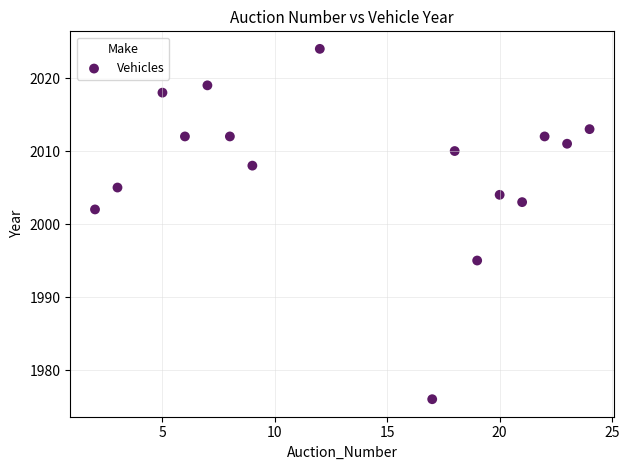

What Y value in the scatter plot is closest to 2000?

2002